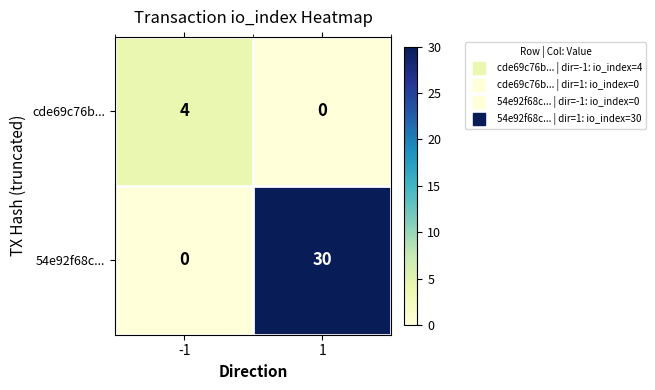

Is it true that 54e92f68c... equals -12 at -1?

False